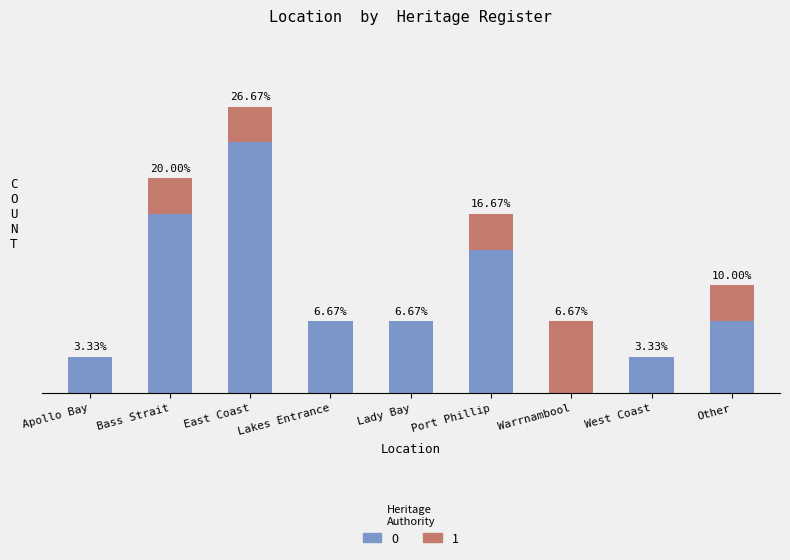

What are all the series names shown in the legend?

0, 1